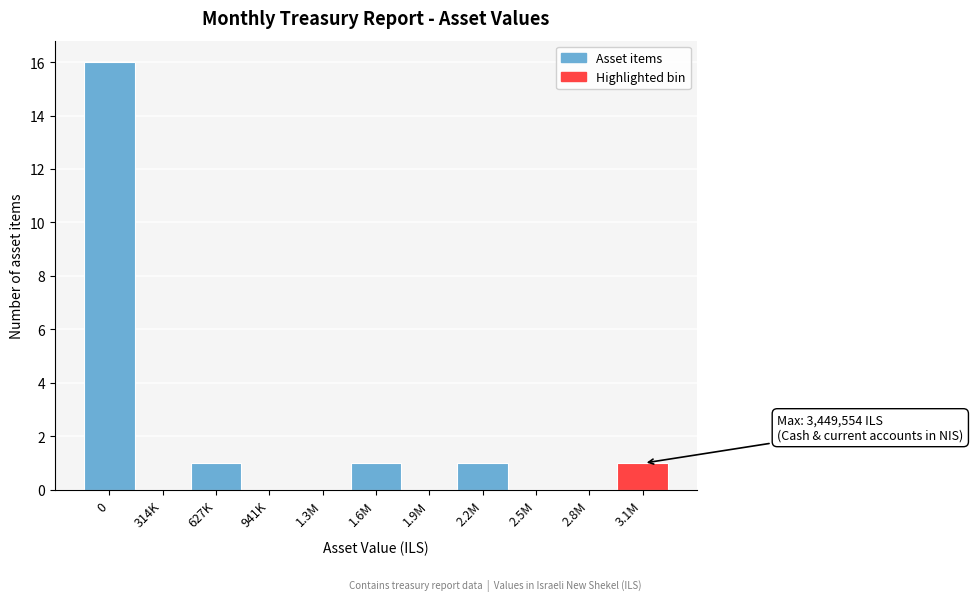

Reading right to left, extract all data points from this chart.

3.1M=1	2.8M=0	2.5M=0	2.2M=1	1.9M=0	1.6M=1	1.3M=0	941K=0	627K=1	314K=0	0=16